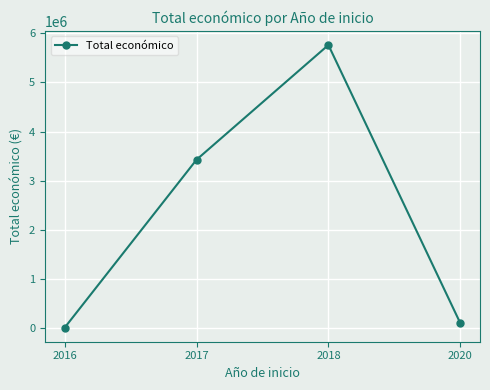

Does the chart have visible grid lines?

Yes